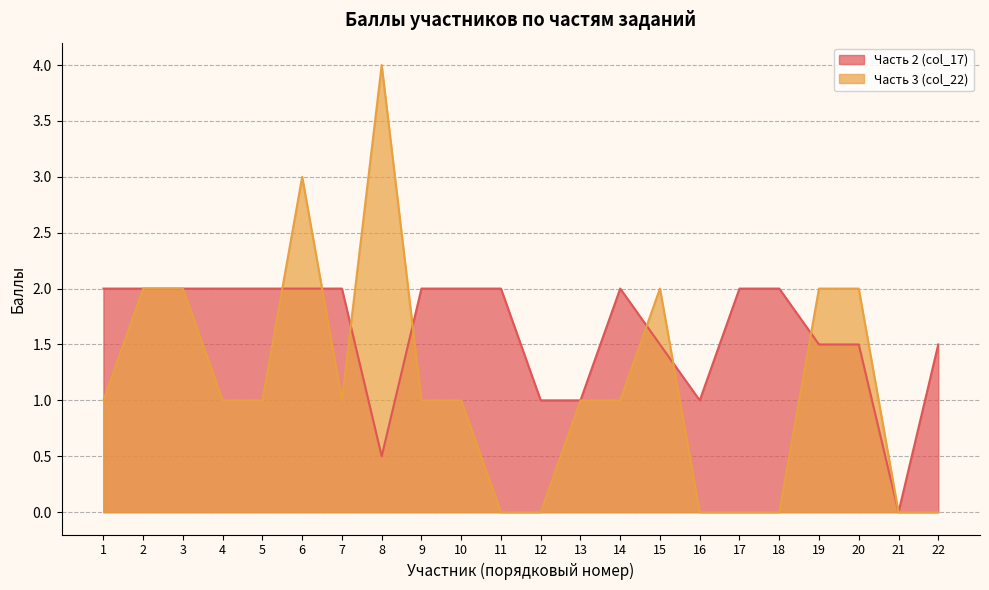

True or false: Часть 3 (col_22) has a value of 0.0 at 12.

True